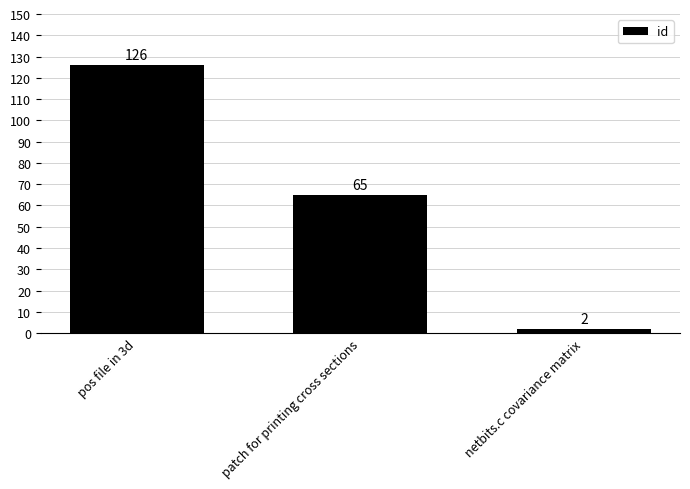

The chart shows a value of 63 at pos file in 3d. True or false?

False